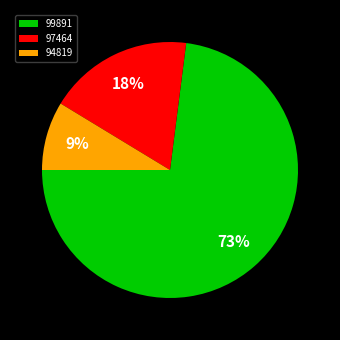

Which slice is the smallest?

94819